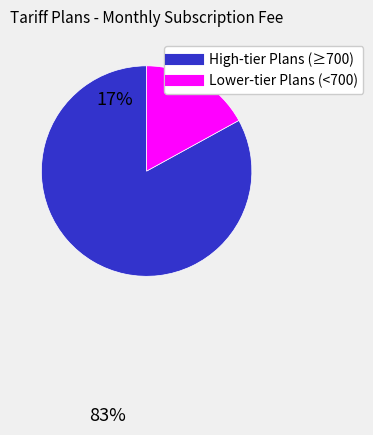

Does any single category account for the majority?

Yes